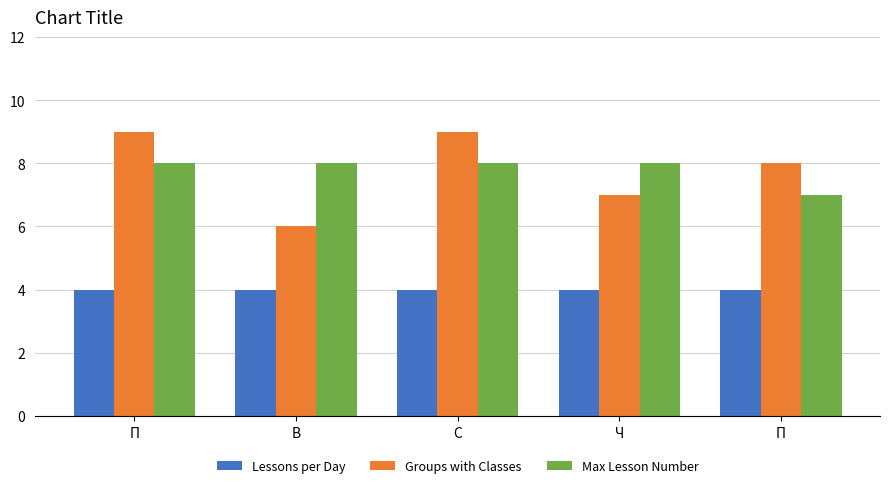

How many data points does each series have?

5